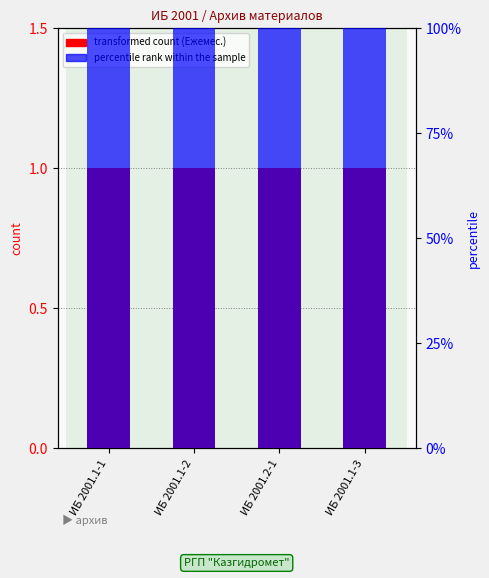

How many bars are there in each group?

2